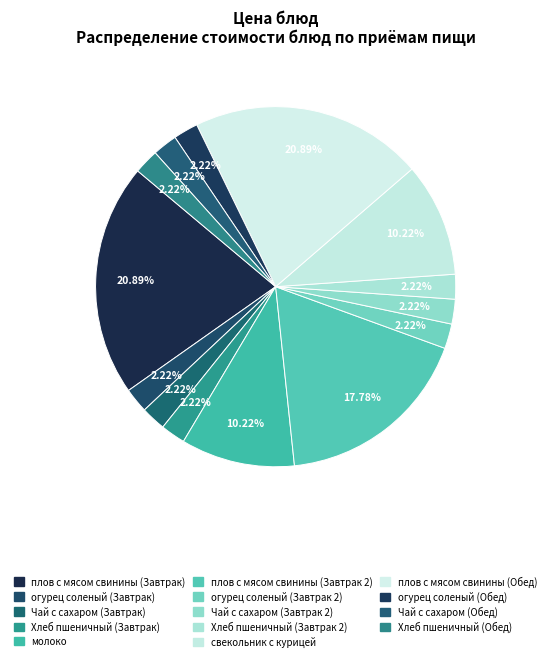

What percentage do Чай с сахаром (Обед) and Хлеб пшеничный (Завтрак 2) together represent?

4.4%